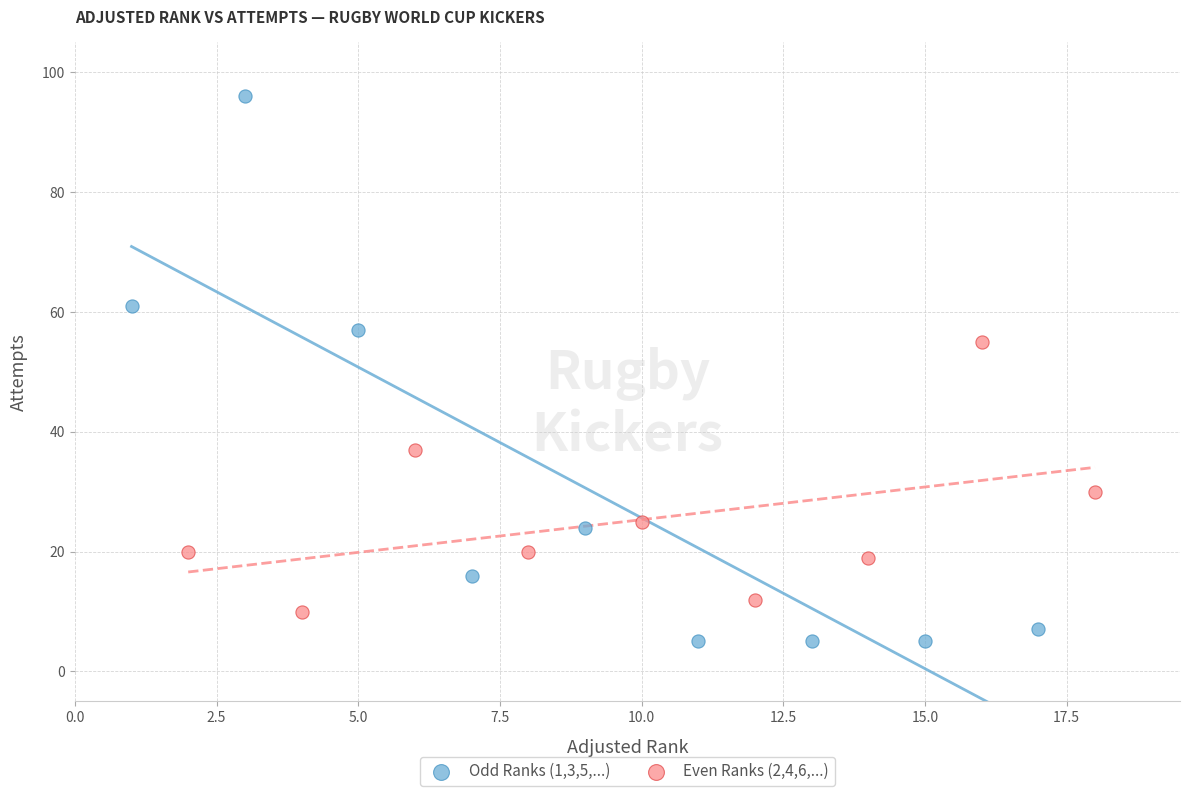

Which series has the widest spread of Y values?

Odd Ranks (1,3,5,...)